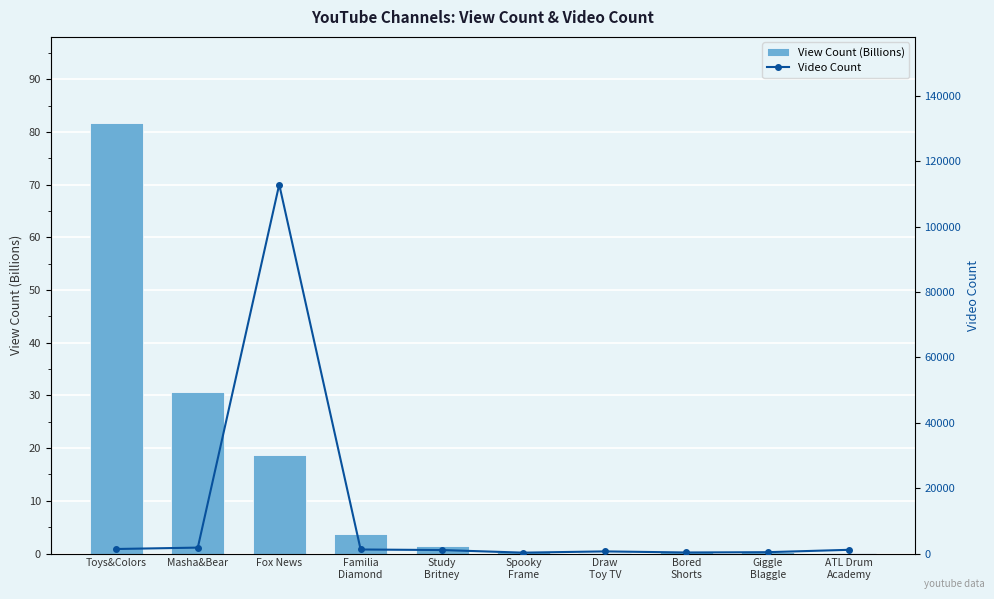

What is the maximum value for Video Count?

112938.0